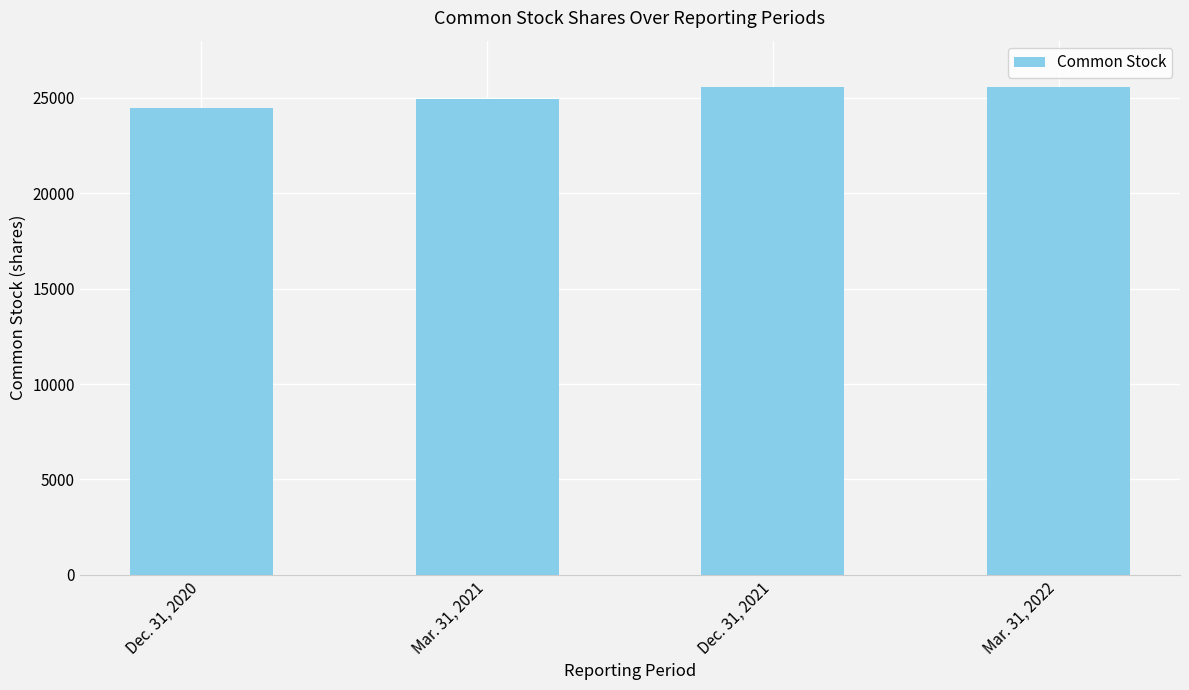

Read the value at Dec. 31, 2021, to the nearest 50.

25550